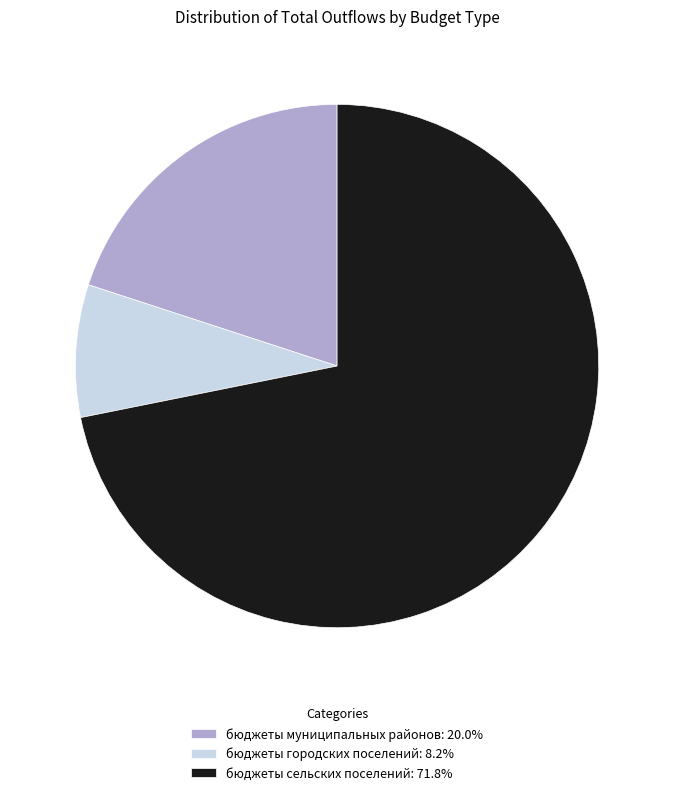

Approximately how many times larger is the value at бюджеты муниципальных районов compared to бюджеты городских поселений?

2.4